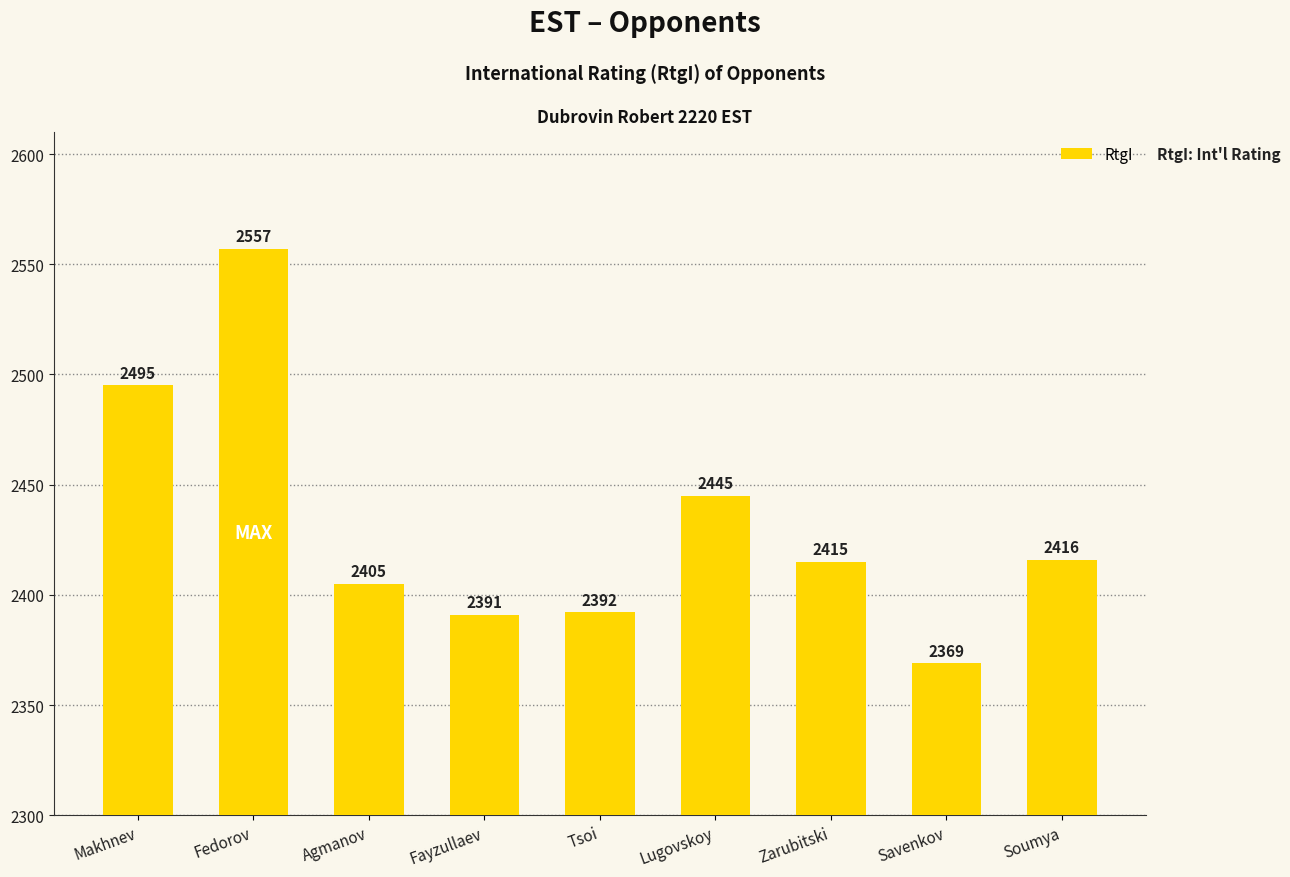

The value at Agmanov is 3746. True or false?

False